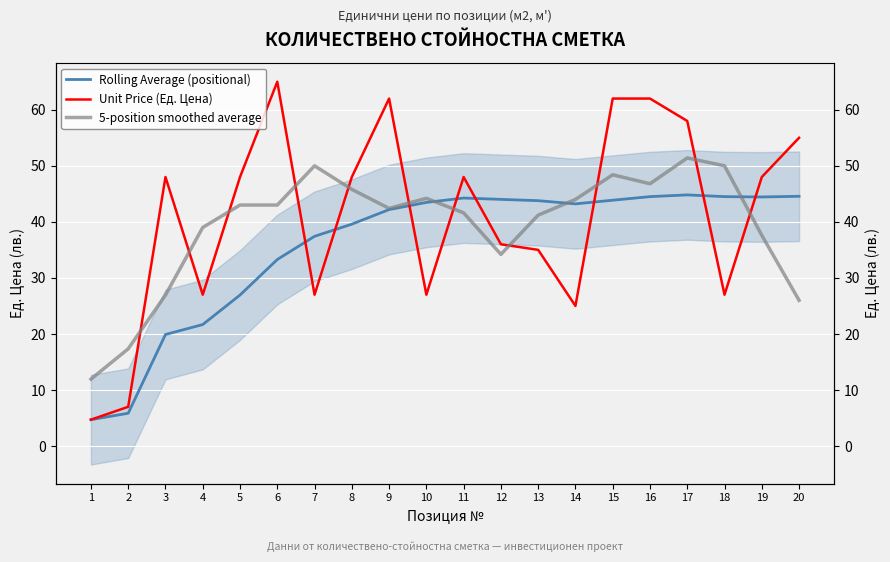

The value of Rolling Average (positional) at 8 is 39.6. True or false?

True